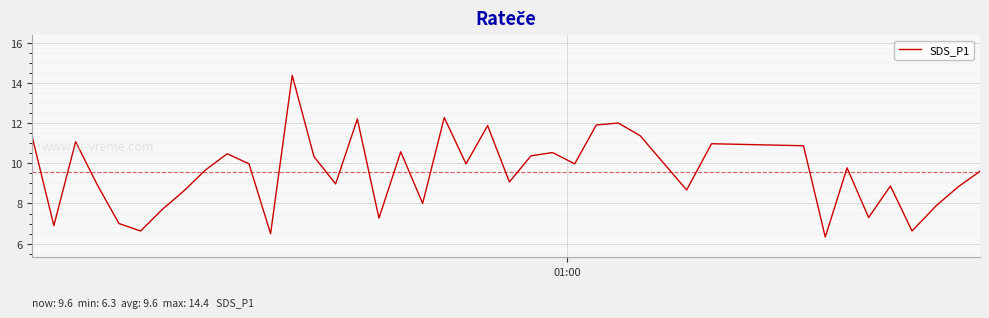

What is the difference between the maximum and minimum values?

8.0